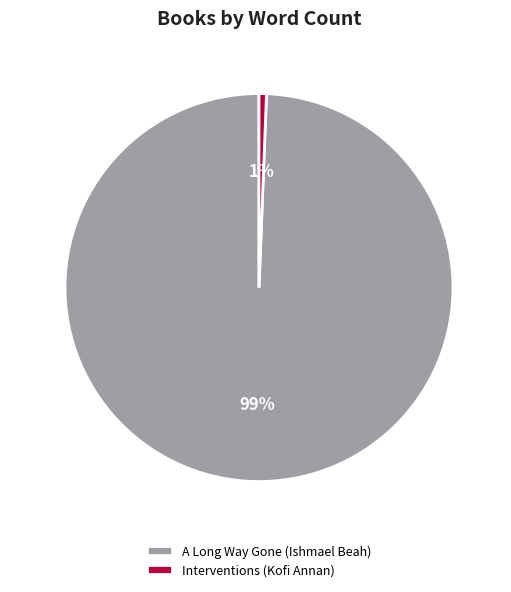

What is the largest slice in the pie chart?

A Long Way Gone (Ishmael Beah)